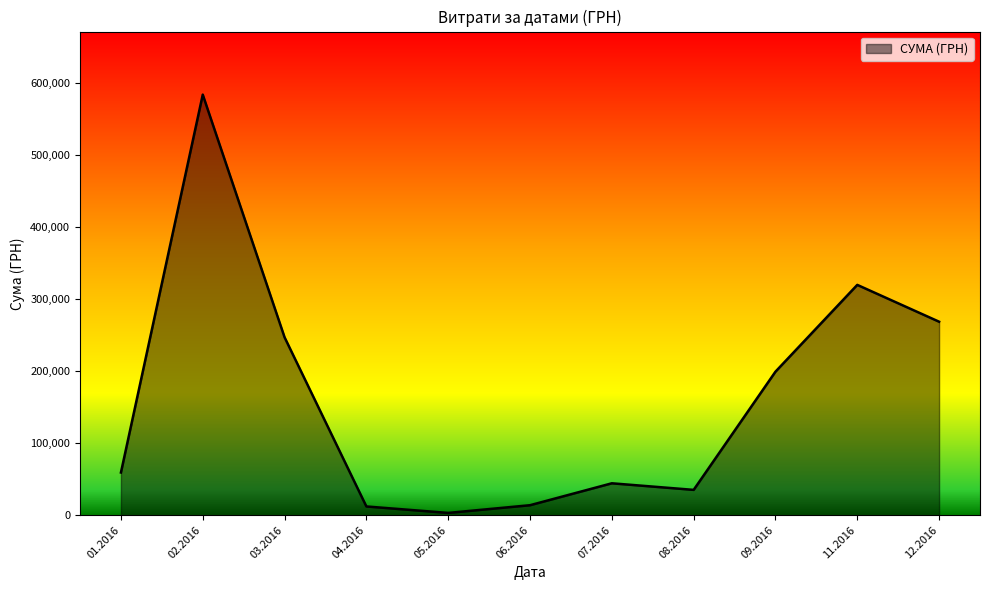

What is the greatest value displayed?

583556.1